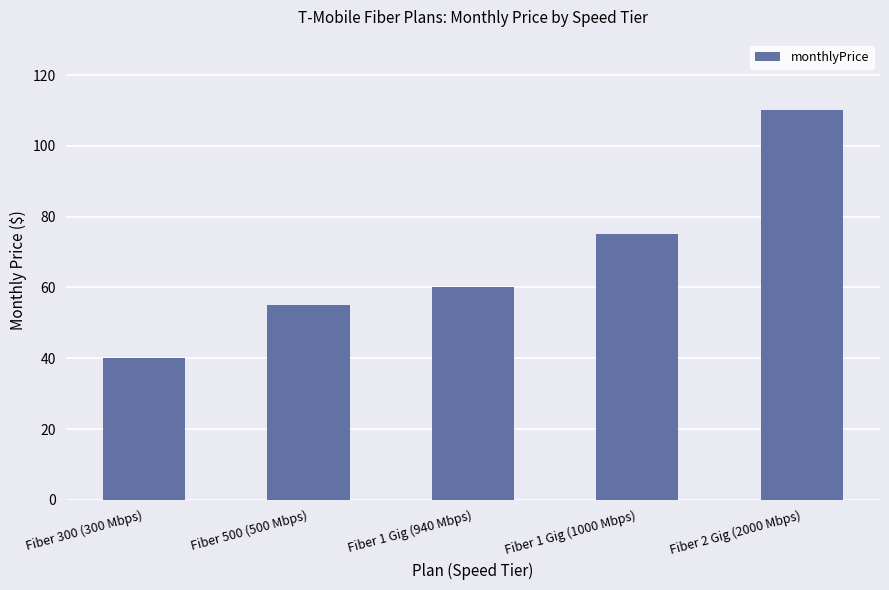

Reading left to right, what are all the values shown in this chart?

Fiber 300 (300 Mbps)=40	Fiber 500 (500 Mbps)=55	Fiber 1 Gig (940 Mbps)=60	Fiber 1 Gig (1000 Mbps)=75	Fiber 2 Gig (2000 Mbps)=110